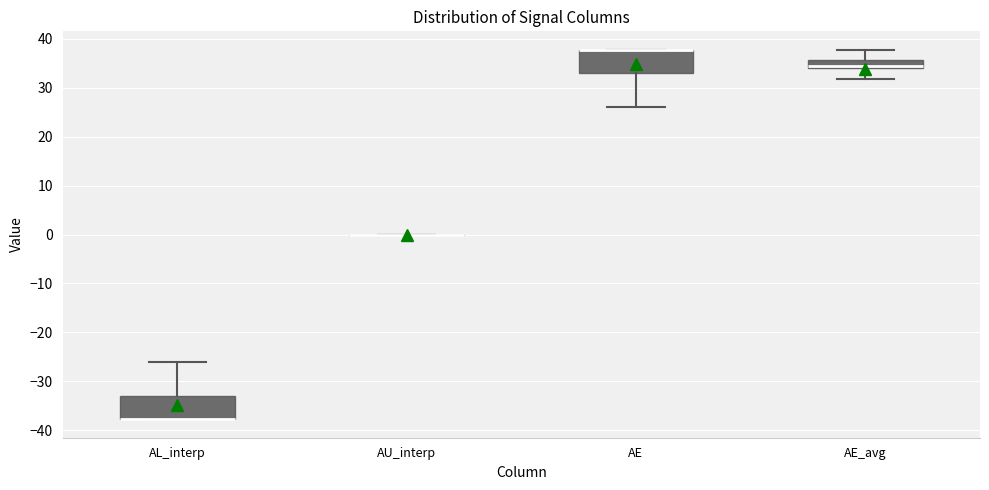

Reading left to right, read every box against the y-axis: the position of its median line, the range the box covers, and the ends of its whiskers. The values are not printed on the chart, so give them approximately, as read against the axis.

AL_interp: median -38 (drawn on the box's lower edge), box -38 to -33, whiskers -38 to -26
AU_interp: box collapsed to a line at 0, whiskers 0 to 0
AE: median 38 (drawn on the box's upper edge), box 33 to 38, whiskers 26 to 38
AE_avg: median 34 (drawn on the box's lower edge), box 34 to 36, whiskers 32 to 38